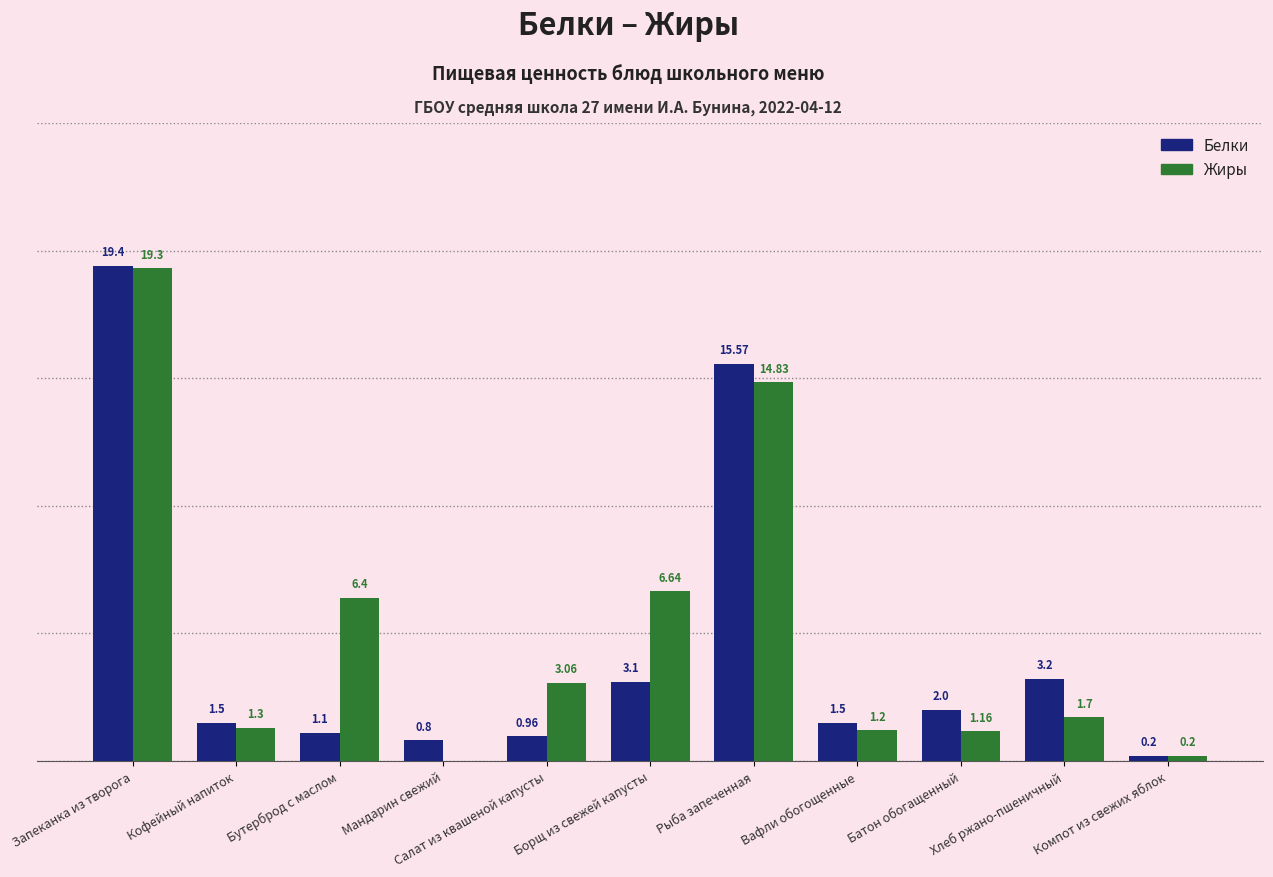

At which category does the chart reach its peak across all series?

Запеканка из творога